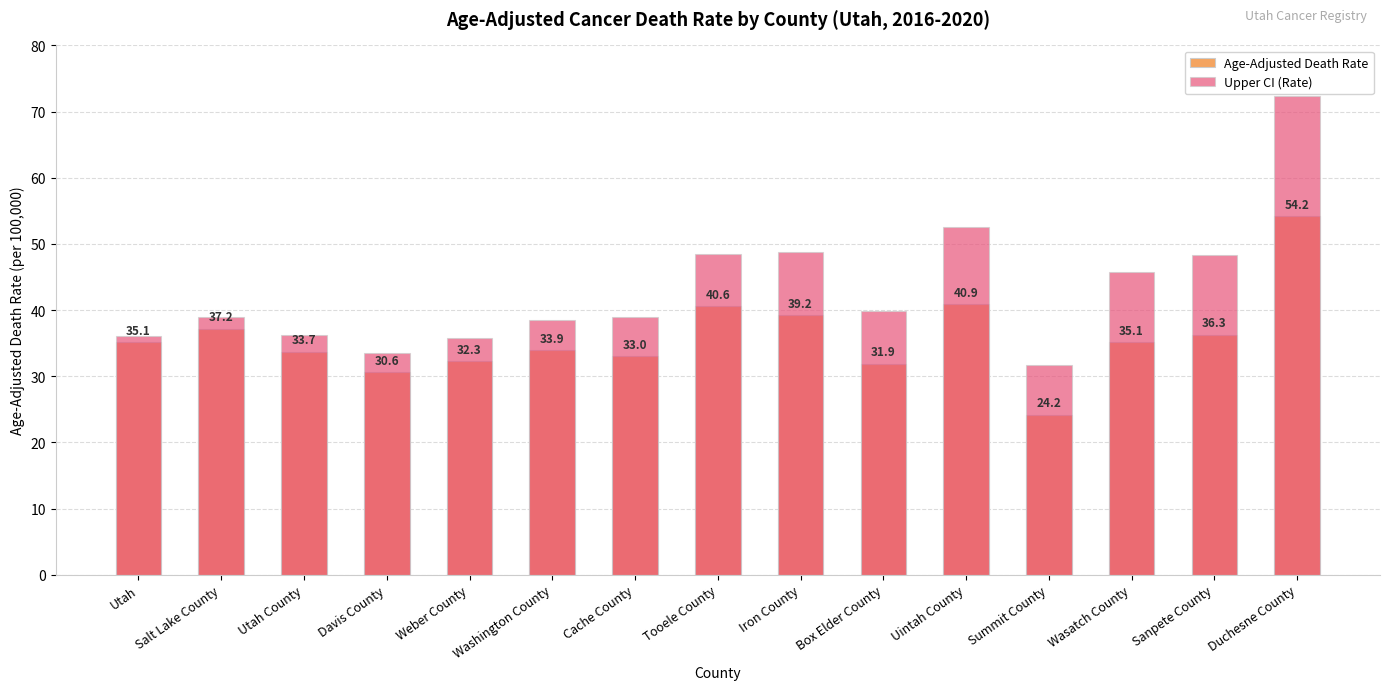

List the series in order of their overall mean, lowest first.

Age-Adjusted Death Rate, Upper CI (Rate)